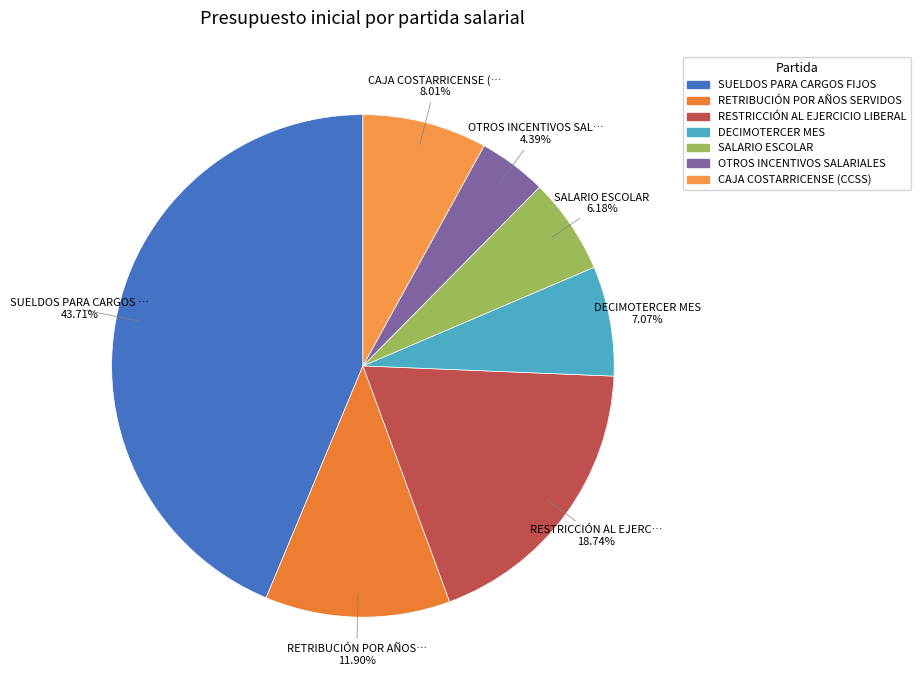

What percentage do CAJA COSTARRICENSE (CCSS) and SALARIO ESCOLAR together represent?

14.2%